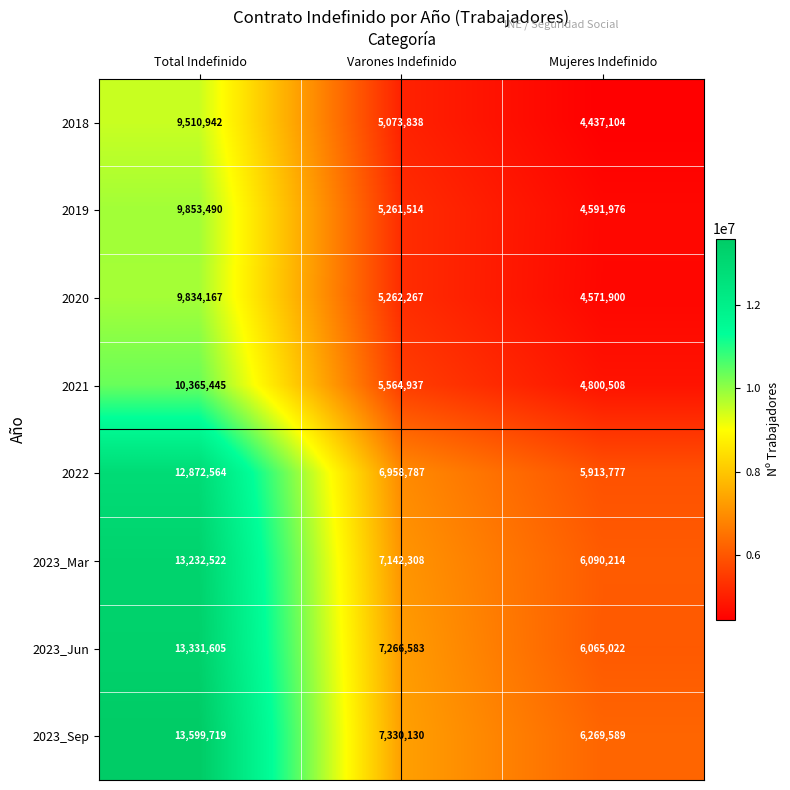

The value of 2019 at Varones Indefinido is 9092533. True or false?

False